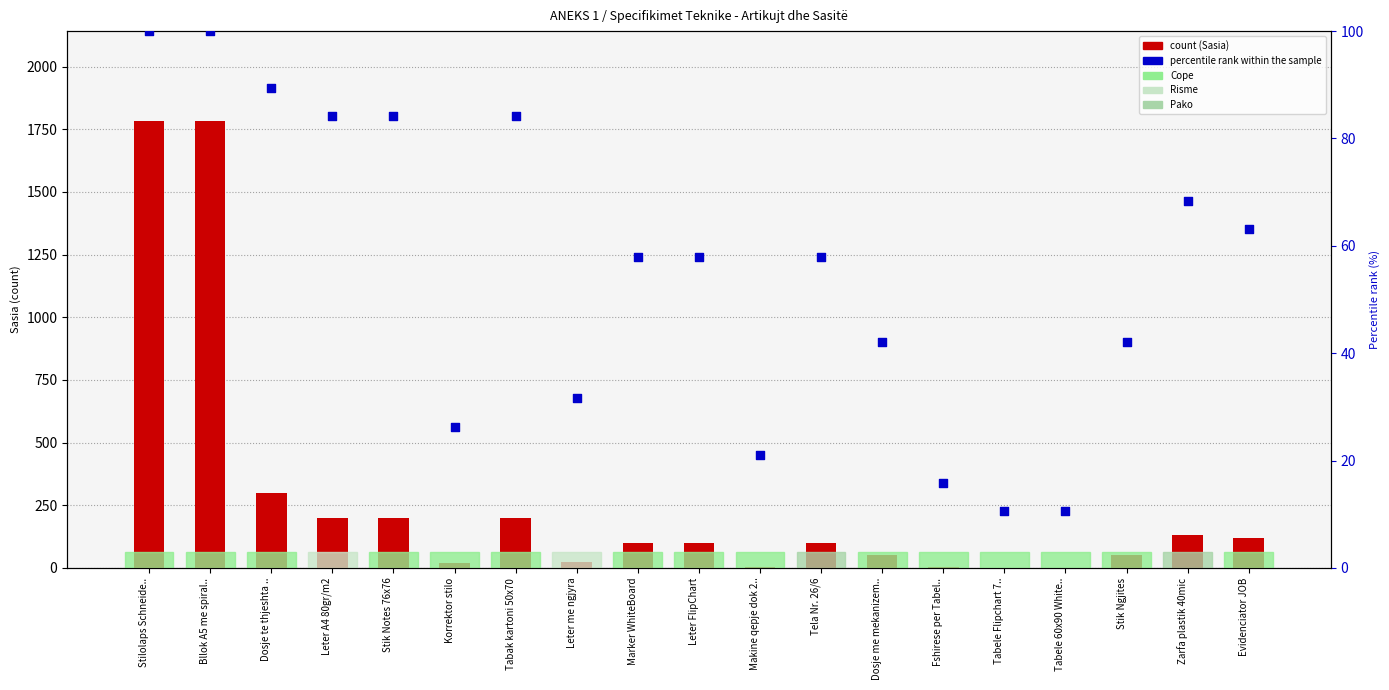

At which category is the sum across all series the highest?

Stilolaps Schneide..